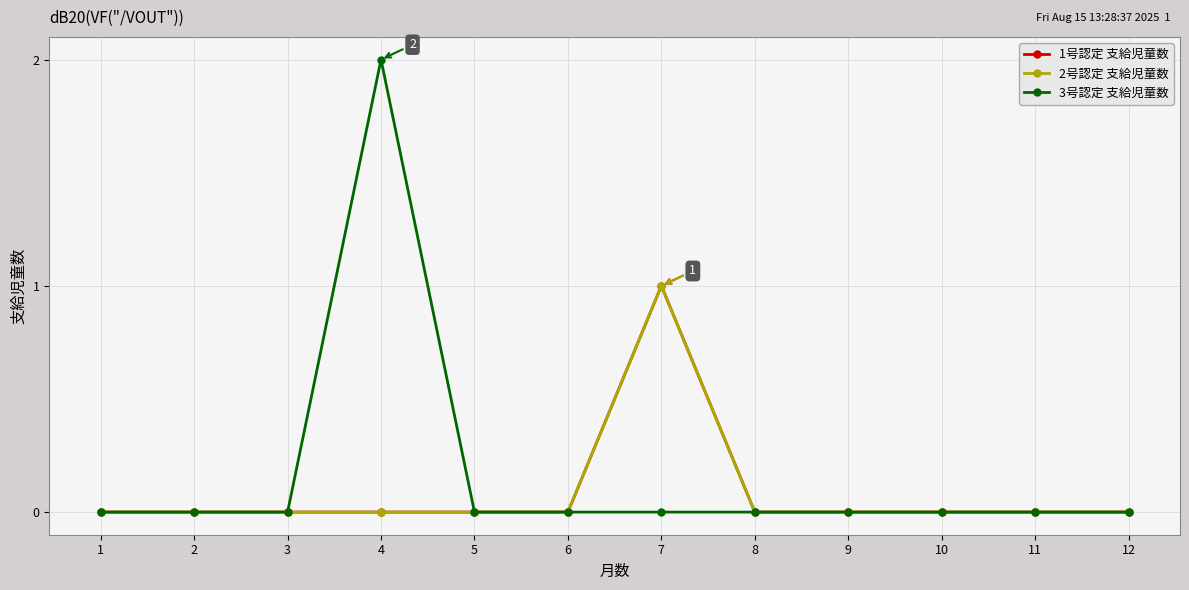

List the series in order of their peak value, lowest first.

1号認定 支給児童数, 2号認定 支給児童数, 3号認定 支給児童数